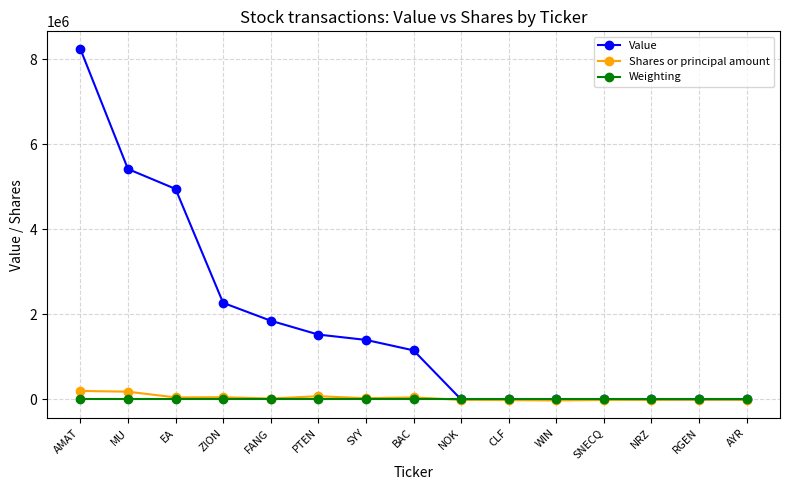

What are all the series names shown in the legend?

Value, Shares or principal amount, Weighting